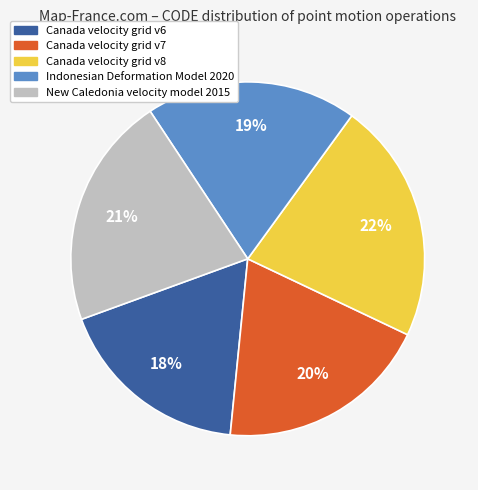

Which slice is the largest?

Canada velocity grid v8